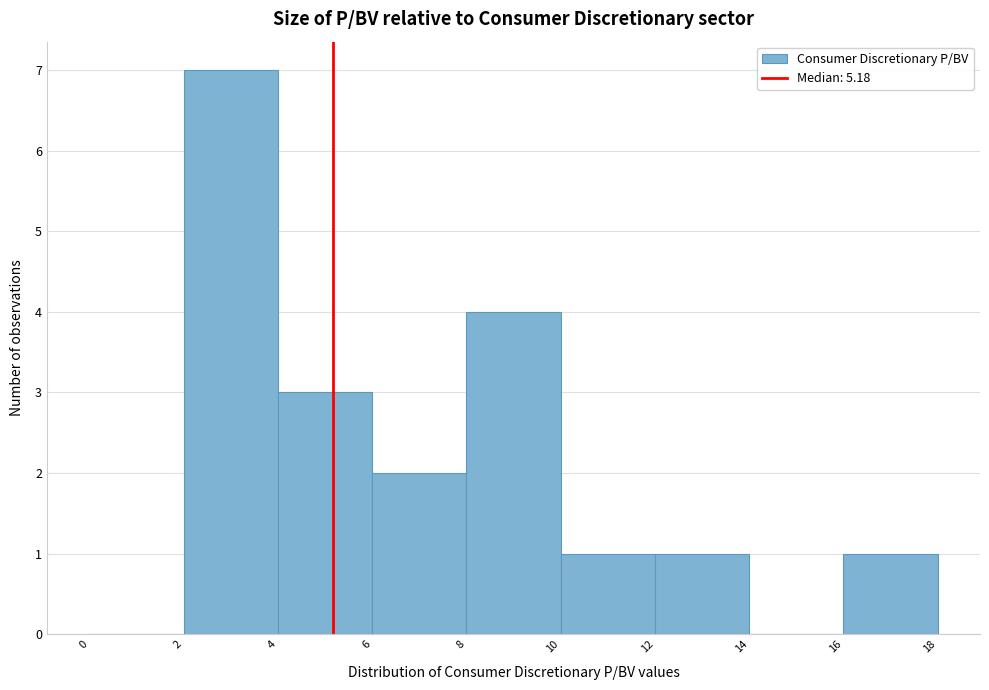

Reading left to right, list every bar in this chart as the range it spans on the x-axis followed by its height. The values are not printed on the chart, so give them approximately, as read against the axis.

0 to 2: 0
2 to 4: 7
4 to 6: 3
6 to 8: 2
8 to 10: 4
10 to 12: 1
12 to 14: 1
14 to 16: 0
16 to 18: 1